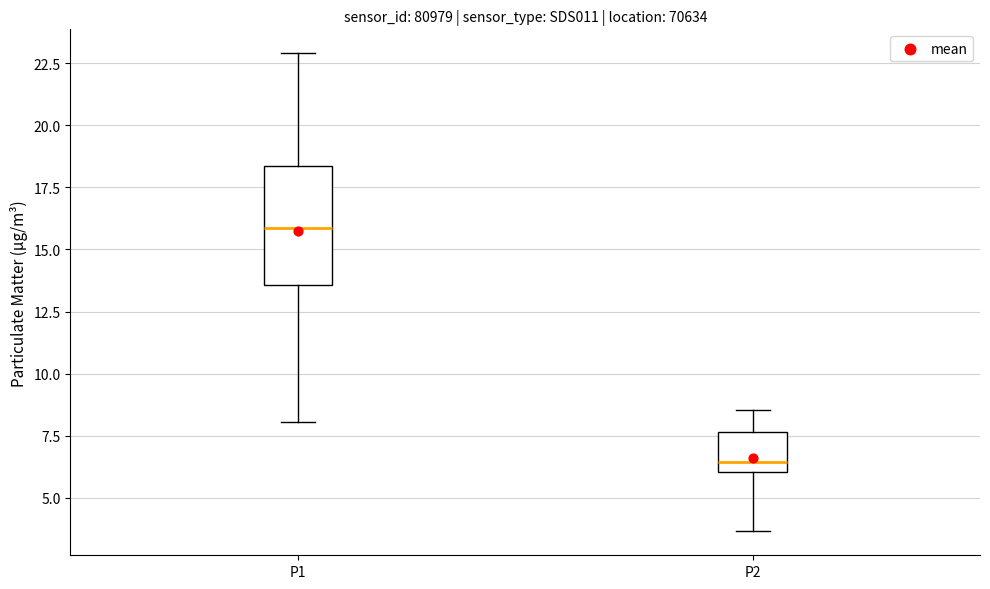

Reading left to right, read every box against the y-axis: the position of its median line, the range the box covers, and the ends of its whiskers. The values are not printed on the chart, so give them approximately, as read against the axis.

P1: median 16.0, box 13.5 to 18.5, whiskers 8.0 to 23.0
P2: median 6.5, box 6.0 to 7.5, whiskers 3.5 to 8.5